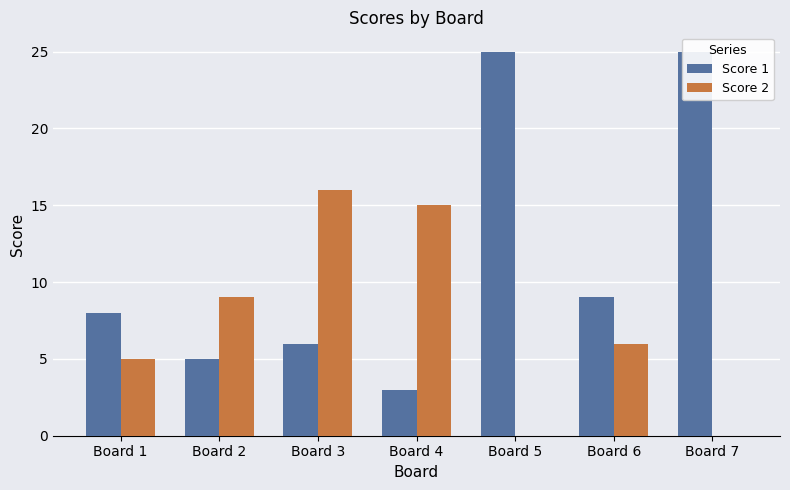

Which series has the widest spread of values?

Score 1